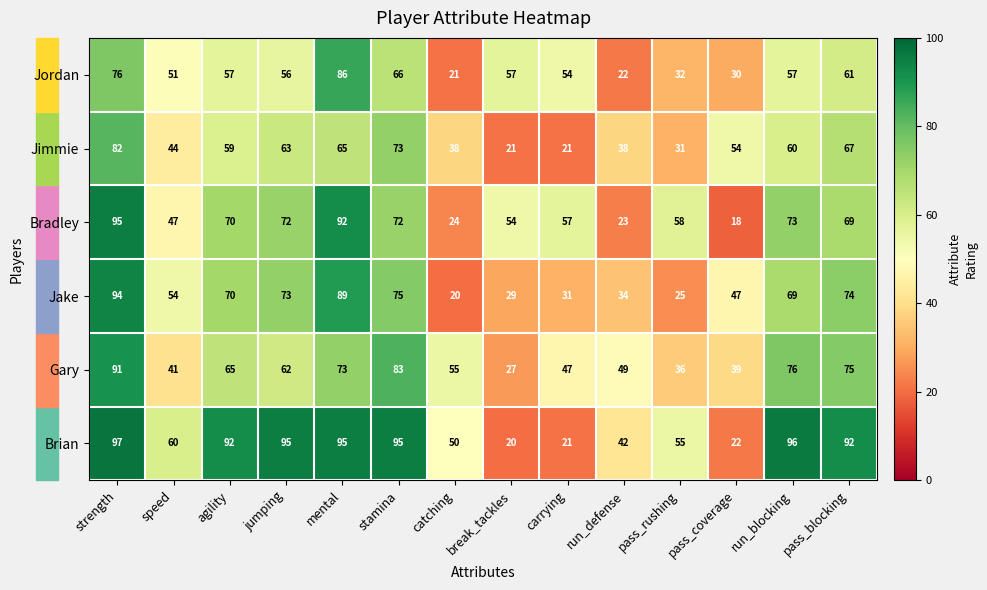

Between catching and pass_blocking, which series saw the biggest shift?

Jake